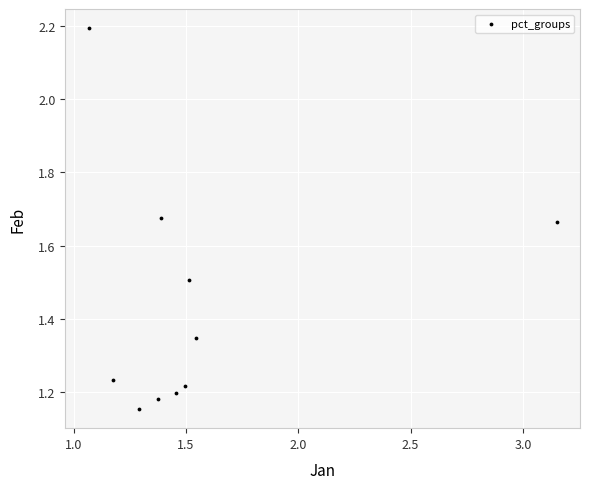

What is the range of Y values (max minus min)?

1.0